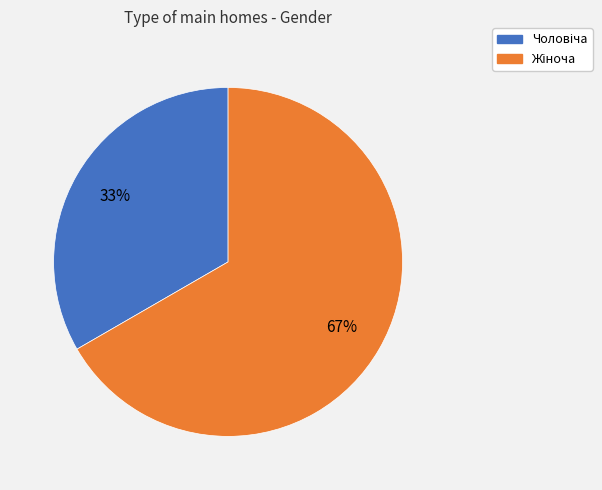

Is there any slice that represents more than half of the pie?

Yes